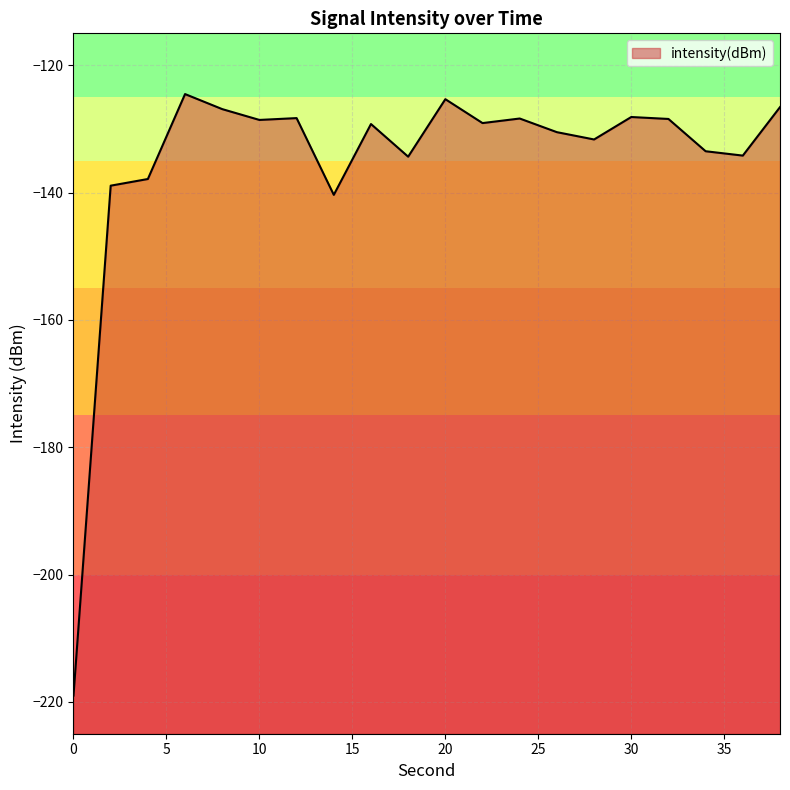

What is the value of the 17th point from the left?

-128.4